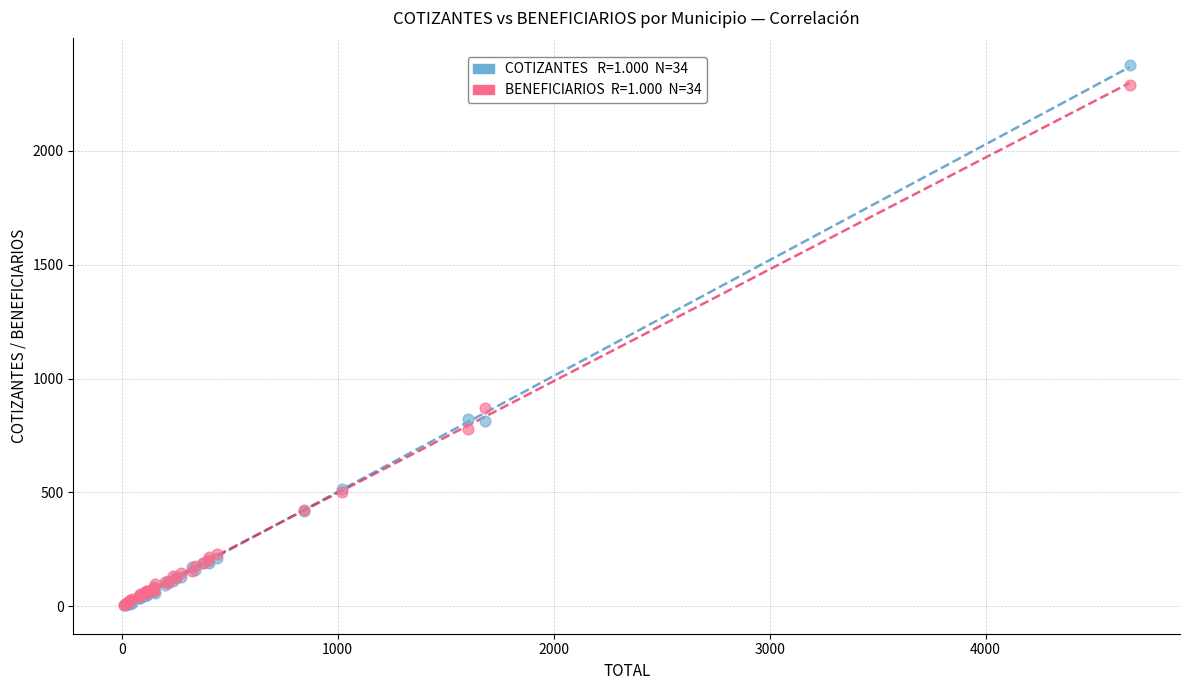

Across all series, what Y value is closest to 1190?

871